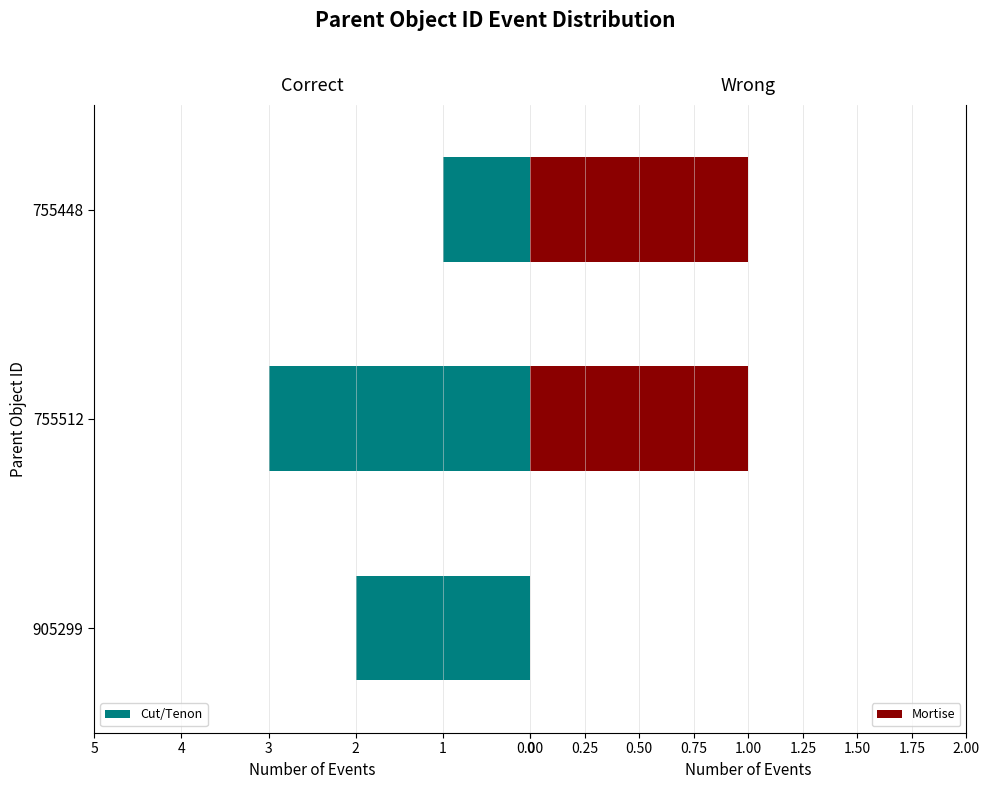

How many bars are there in total?

6